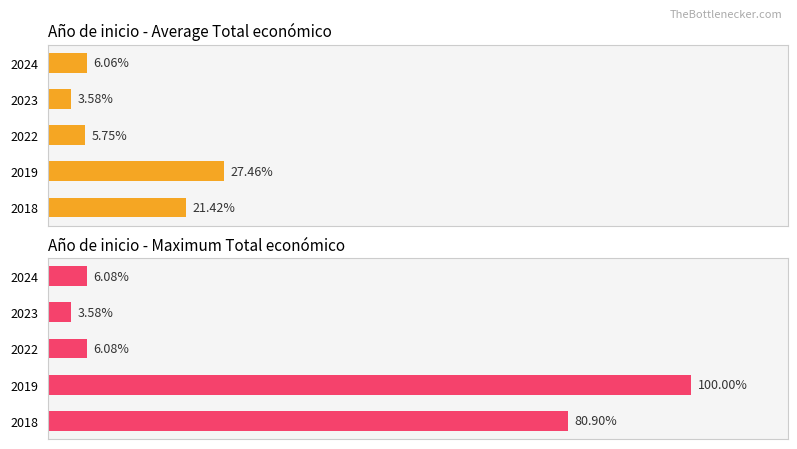

Which has a higher value, 2022 or 2024?

2024